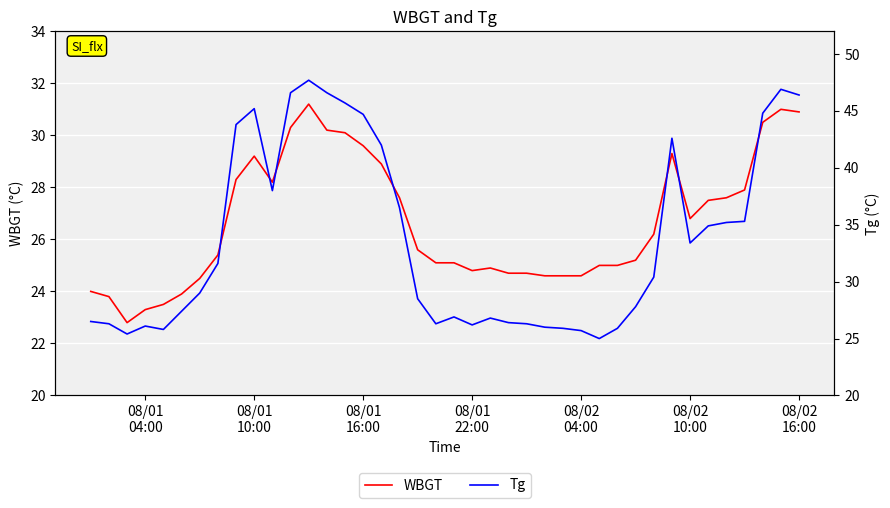

True or false: Tg and WBGT intersect in this chart.

False